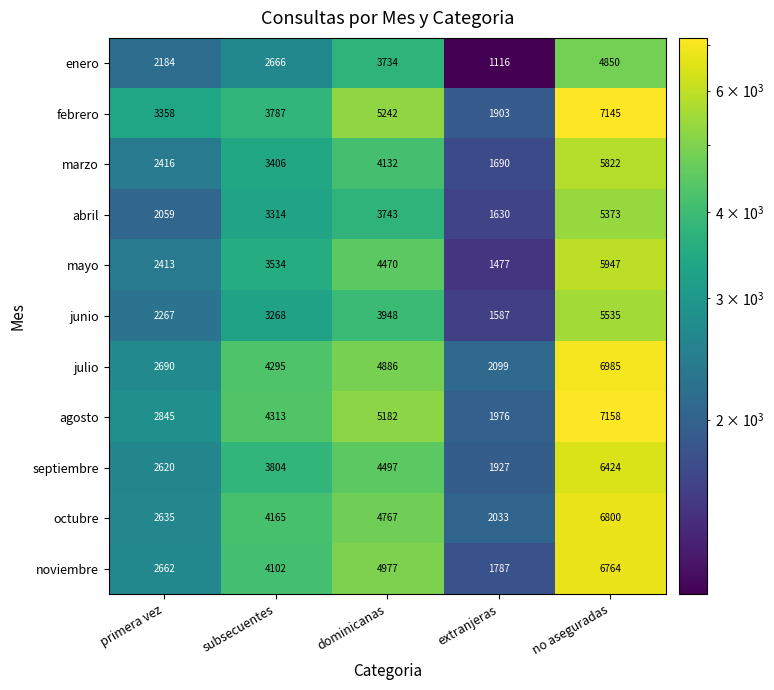

What is the difference between the maximum and minimum values in the julio series?

4886